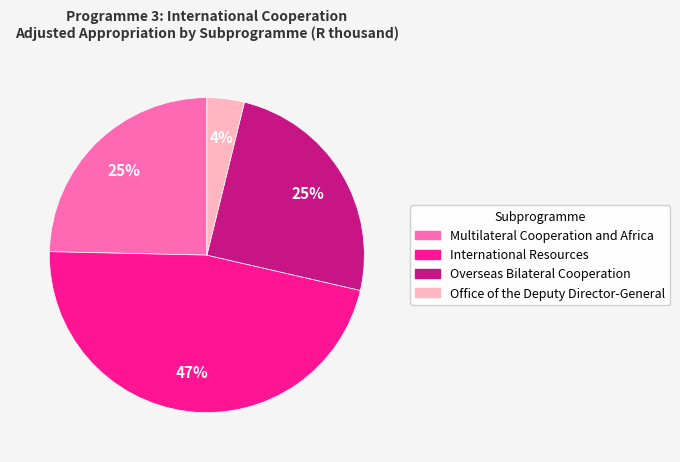

How many segments does this pie chart have?

4